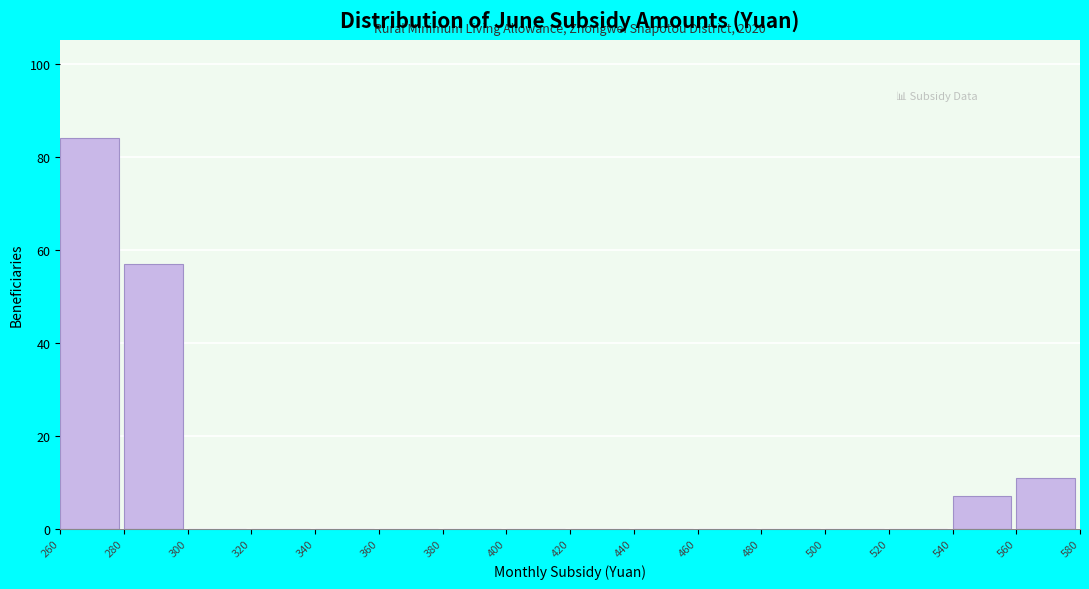

Over which range of the x-axis is the bar tallest?

260 to 280